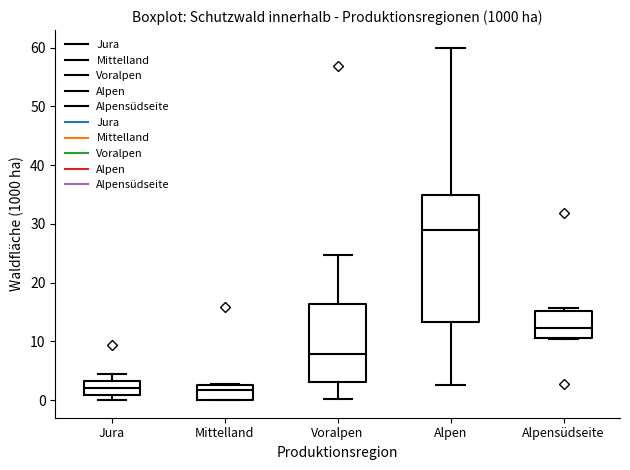

Where is the lower edge of the box for Voralpen on the y-axis? The values are not printed on the chart, so give them approximately, as read against the axis.

3